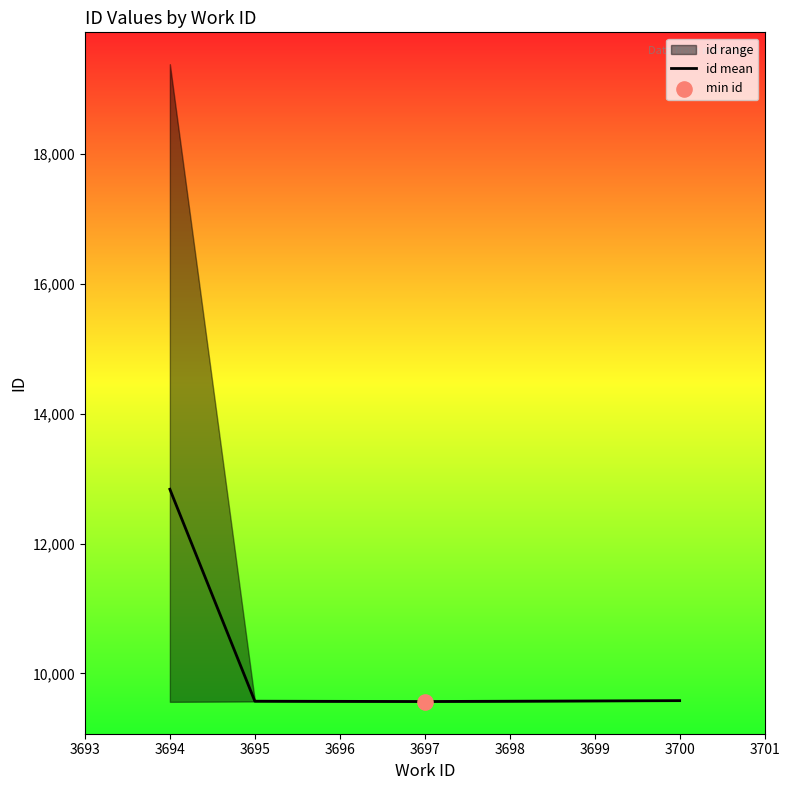

The value of id mean at 3697 is 9567.0. True or false?

True